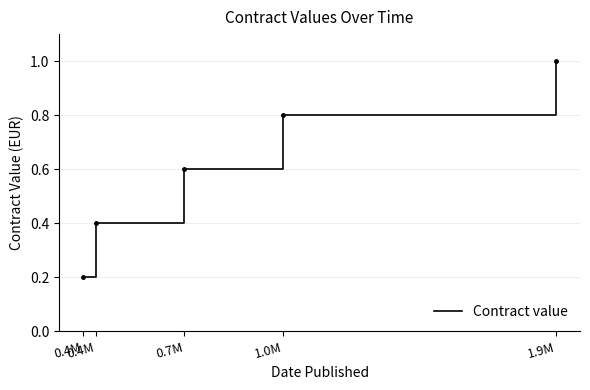

Reading left to right, what are all the values shown in this chart?

0.4M=0.2	0.4M=0.4	0.7M=0.6	1.0M=0.8	1.9M=1.0